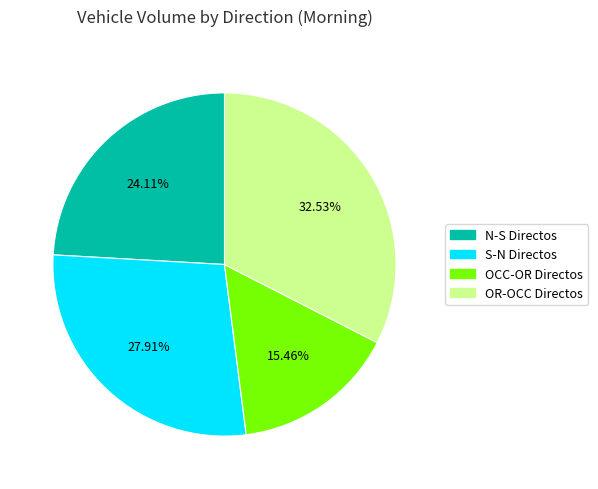

Between OCC-OR Directos and S-N Directos, which is larger?

S-N Directos